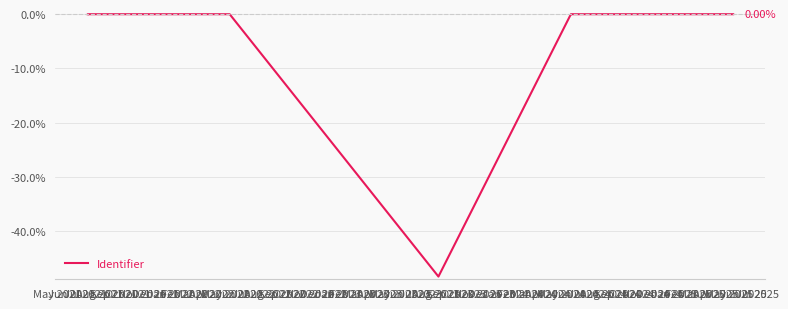

What is the minimum value shown in the chart?

-48.3